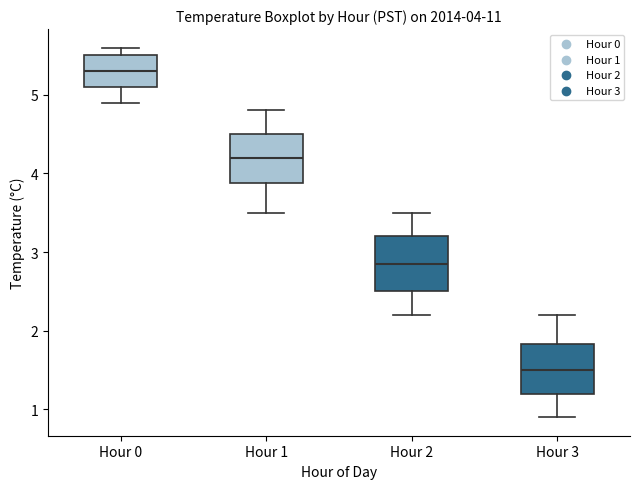

Which box's median line is the lowest?

Hour 3